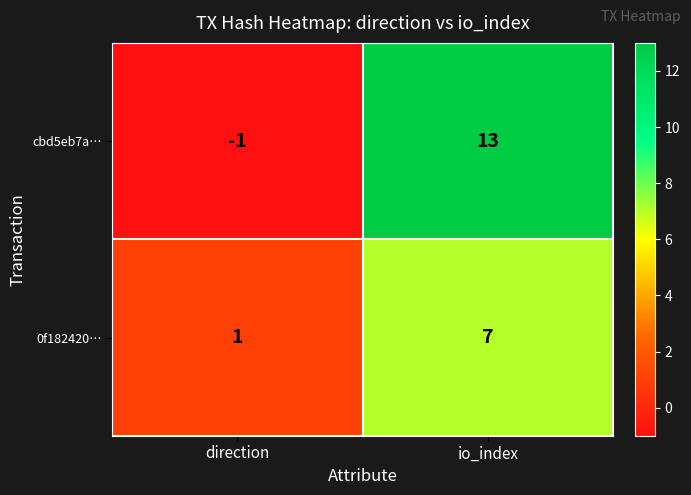

What is the difference between the highest and lowest values at direction?

2